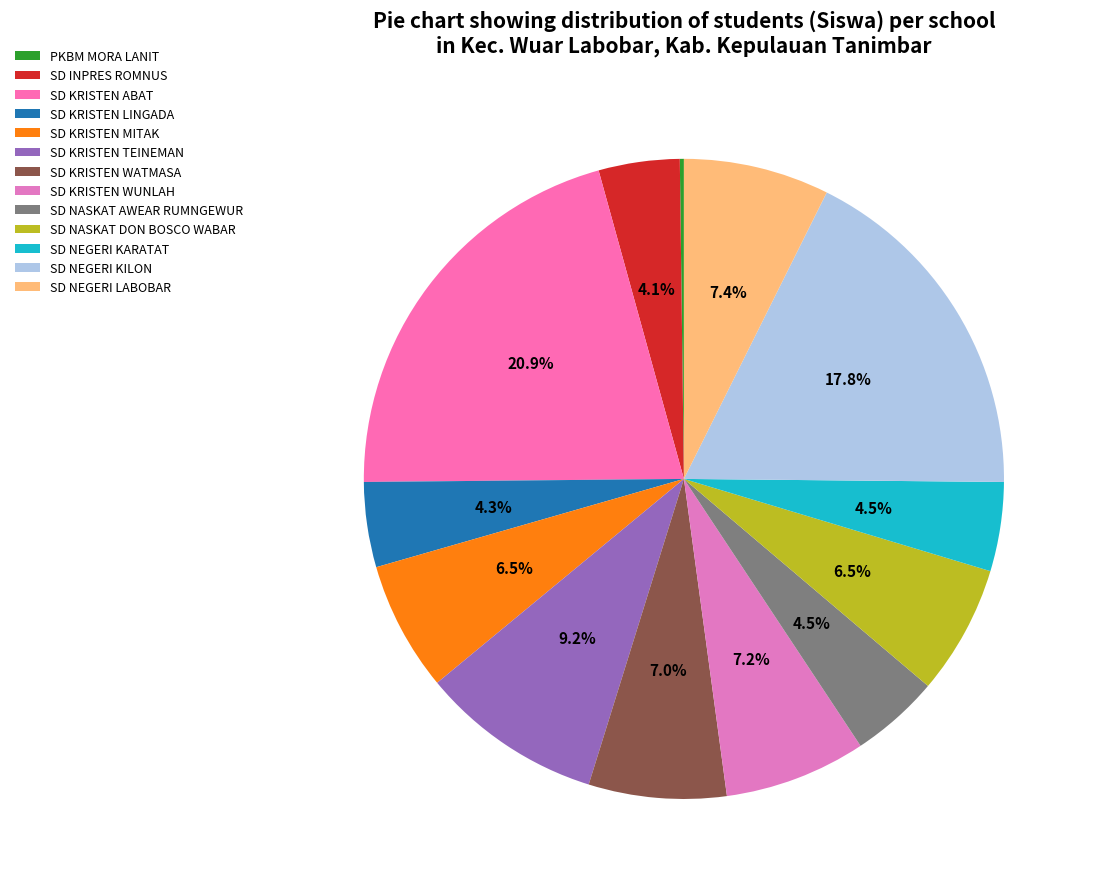

Between SD NEGERI KARATAT and SD KRISTEN MITAK, which is larger?

SD KRISTEN MITAK